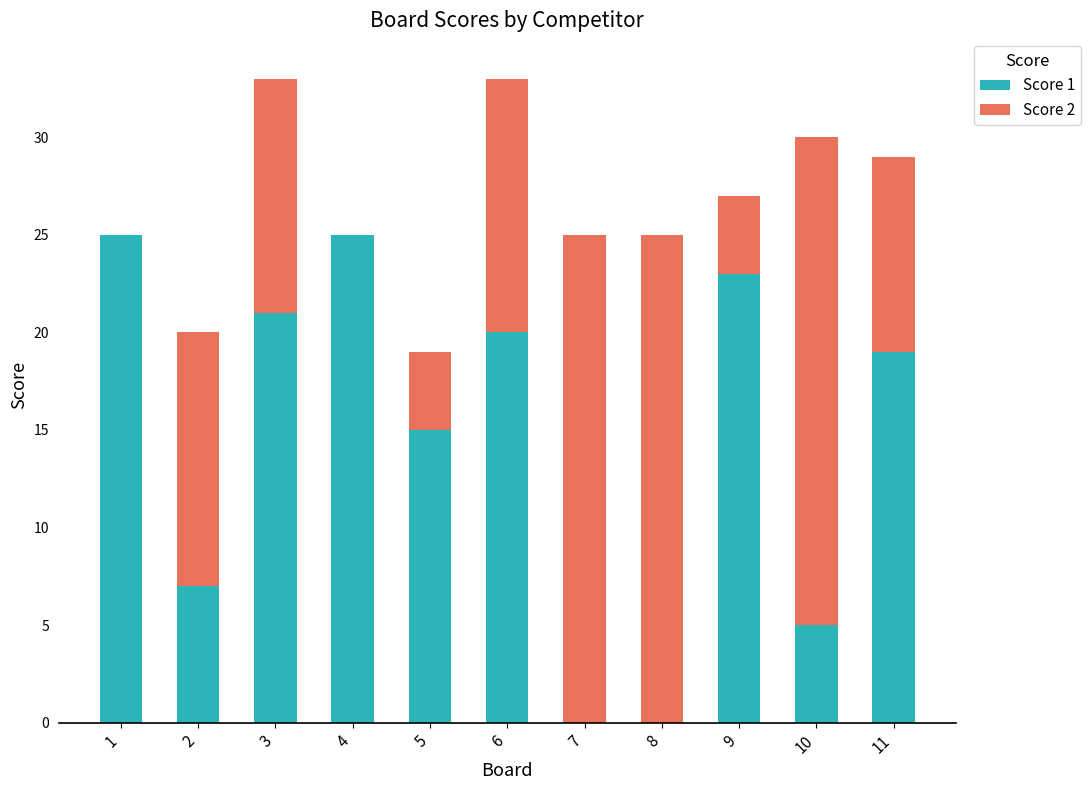

How many categories are shown in the chart?

11